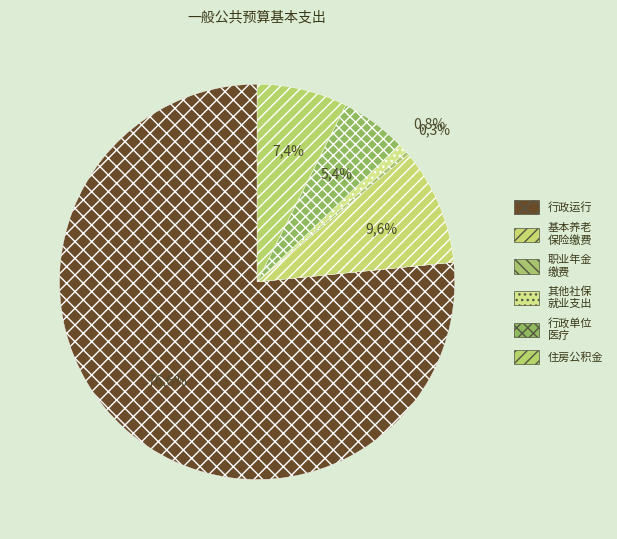

Count the number of slices in the pie.

6